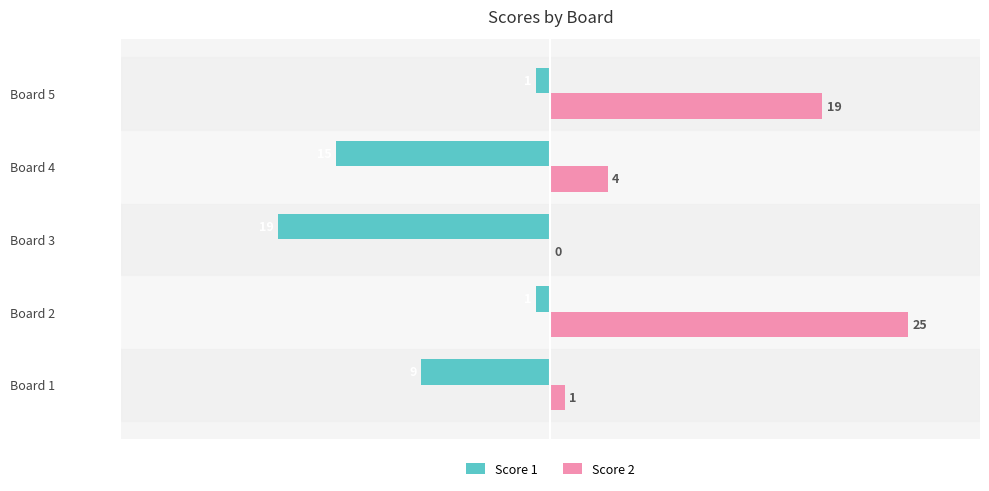

Which series changed the most between Board 2 and Board 4?

Score 2